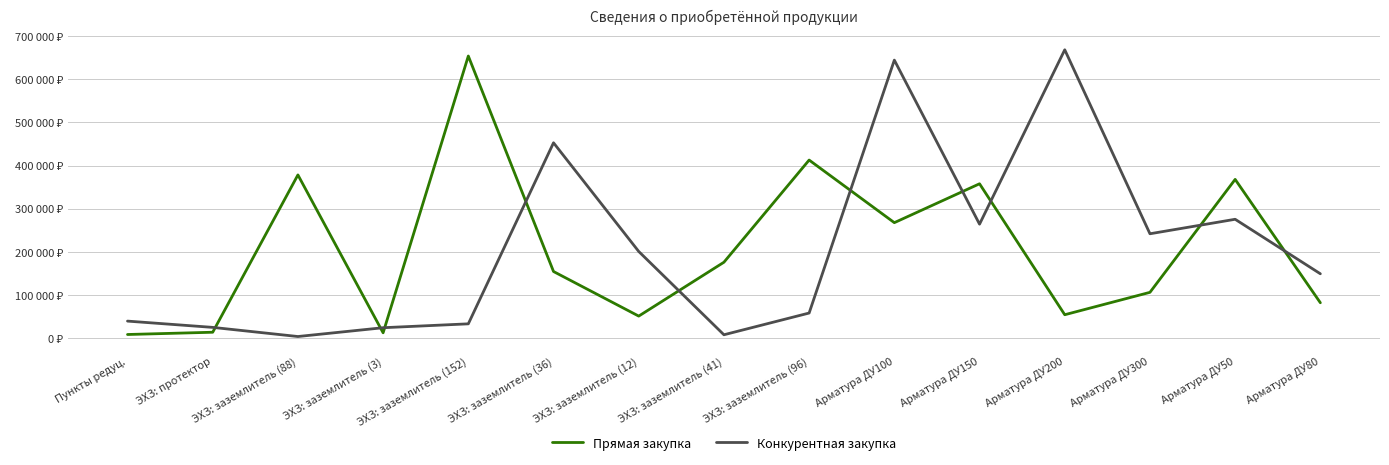

What are all the series names shown in the legend?

Прямая закупка, Конкурентная закупка